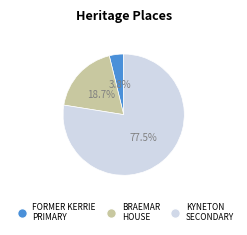

Is there any slice that represents more than half of the pie?

Yes